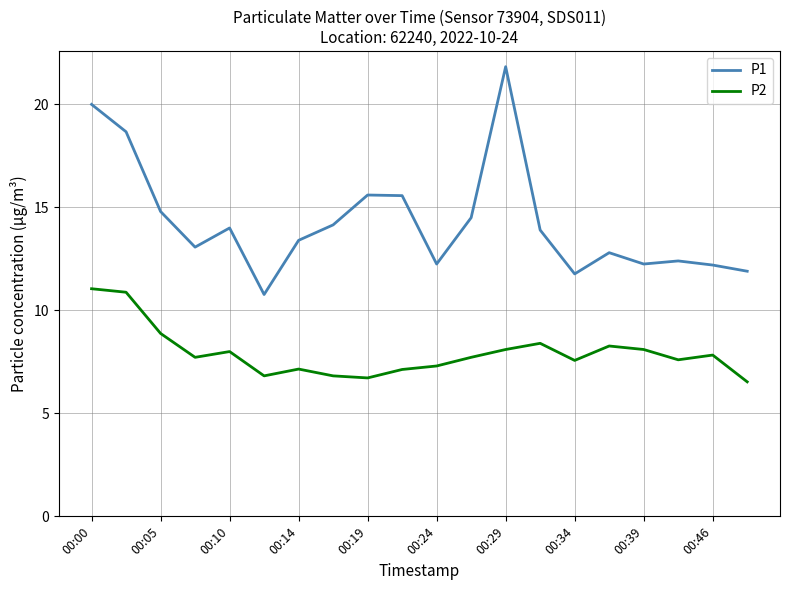

What is the difference between the maximum and minimum values in the P2 series?

4.5